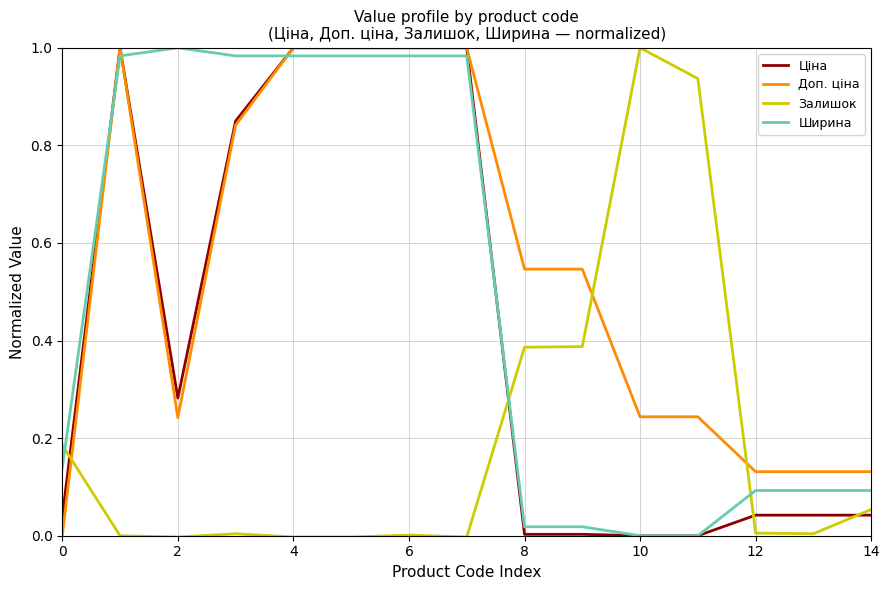

Which series ends up on top after the final intersection of Ширина and Залишок?

Ширина